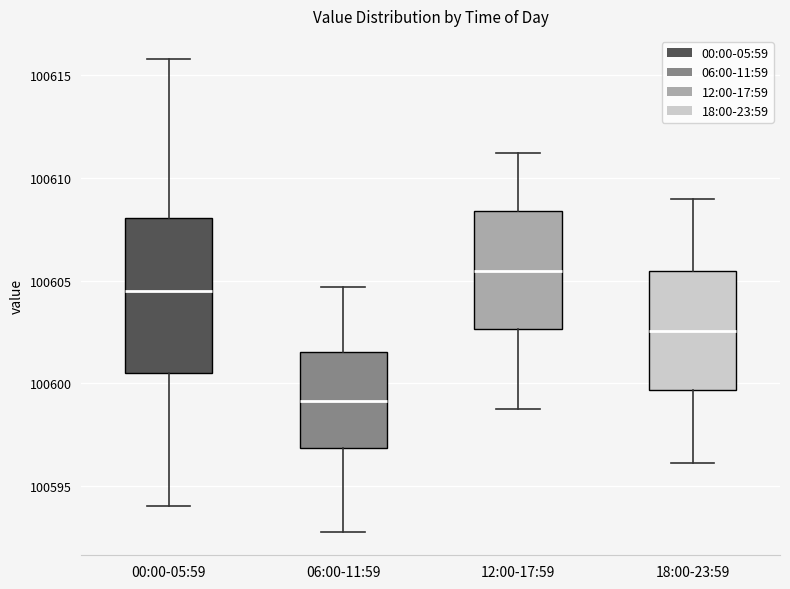

Reading left to right, transcribe this box plot: for each box, give where its median line is, the range the box spans, and where its two whiskers end, as read against the y-axis. The values are not printed on the chart, so give them approximately, as read against the axis.

00:00-05:59: median 100604.5, box 100600.5 to 100608.0, whiskers 100594.0 to 100616.0
06:00-11:59: median 100599.0, box 100597.0 to 100601.5, whiskers 100593.0 to 100604.5
12:00-17:59: median 100605.5, box 100602.5 to 100608.5, whiskers 100599.0 to 100611.0
18:00-23:59: median 100602.5, box 100599.5 to 100605.5, whiskers 100596.0 to 100609.0